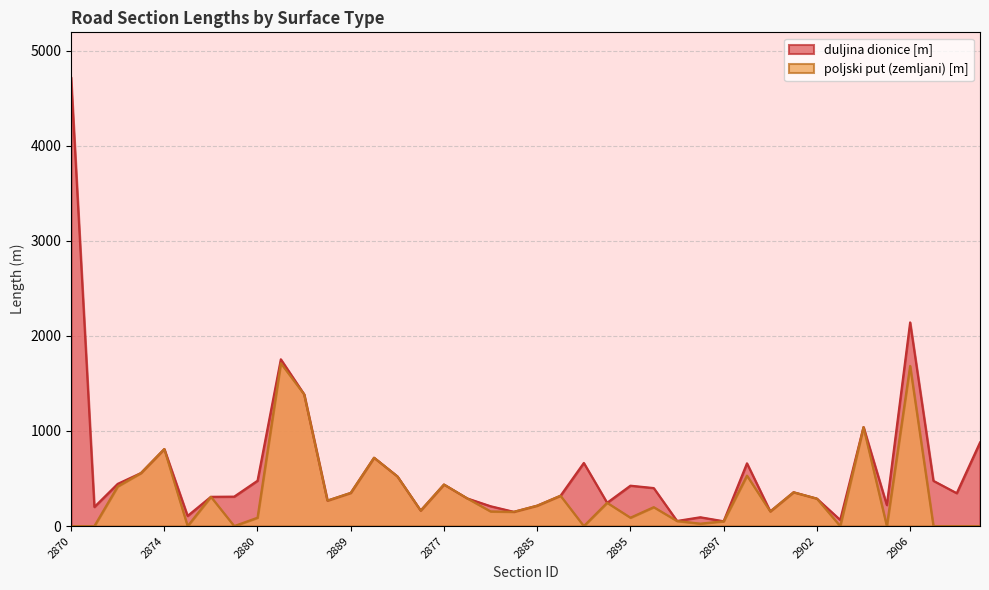

Reading left to right, extract all data points from this chart.

duljina dionice [m]: 4720.0	201.0	444.0	558.0	810.0	107.0	308.0	310.0	477.0	1754.0	1386.0	268.0	349.0	719.0	523.0	163.0	437.0	291.0	209.0	150.0	215.0	319.0	664.0	245.0	425.0	400.0	54.0	93.0	51.0	660.0	154.0	356.0	289.0	65.0	1041.0	221.0	2142.0	476.0	346.0	880.0
poljski put (zemljani) [m]: 0.0	0.0	416.8	557.9	810.2	0.0	308.2	0.0	88.2	1713.2	1385.5	268.1	349.4	719.0	522.8	163.3	437.4	291.4	154.1	150.2	214.6	319.5	0.0	245.2	88.5	199.1	53.5	26.0	50.7	530.8	154.2	355.6	288.8	0.0	1040.8	0.0	1684.2	0.0	0.0	0.0